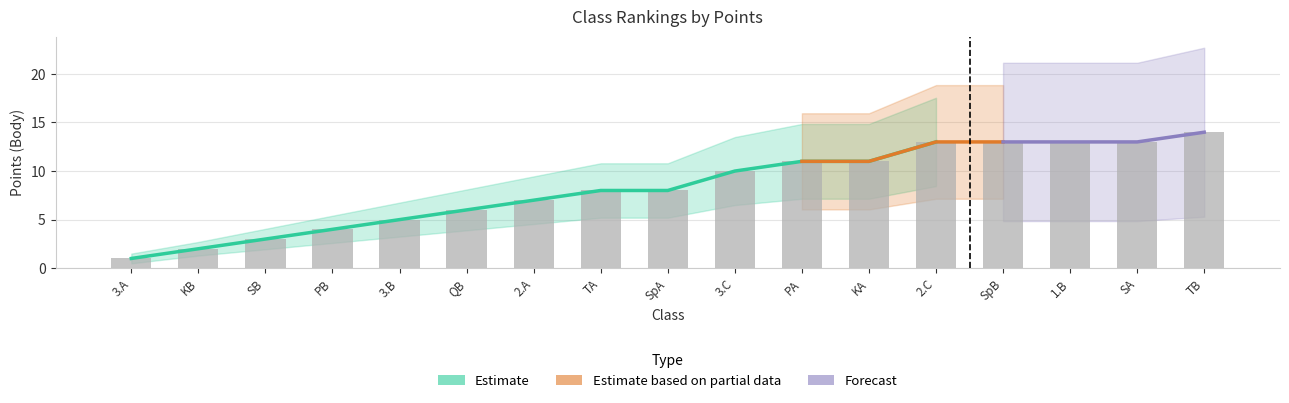

How many groups of bars are there?

17